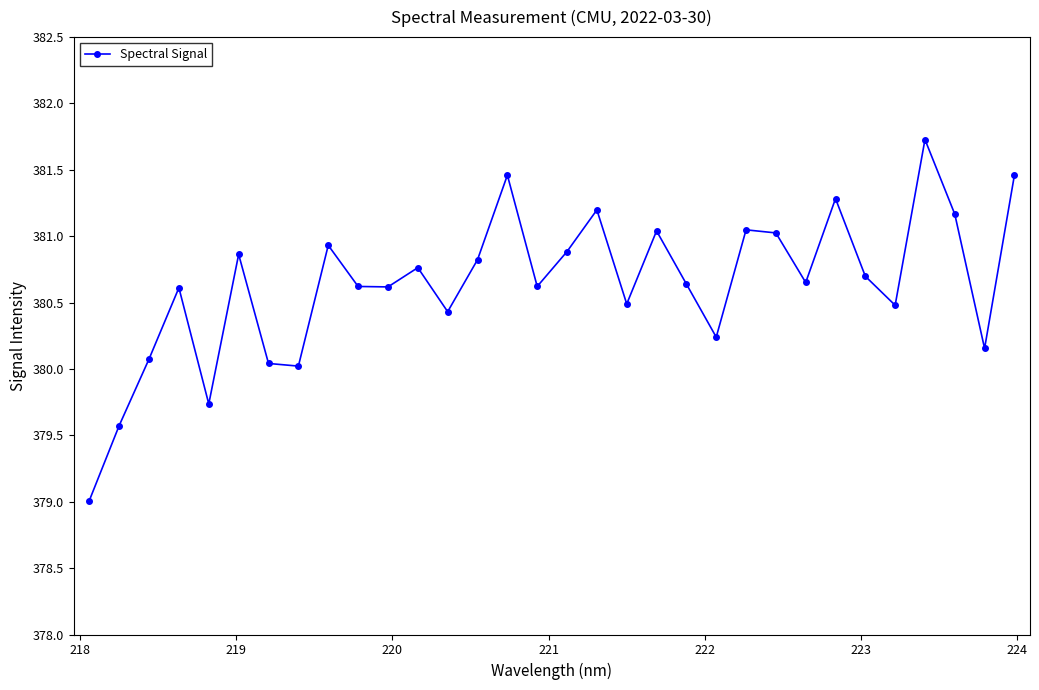

What is the minimum value shown in the chart?

379.0